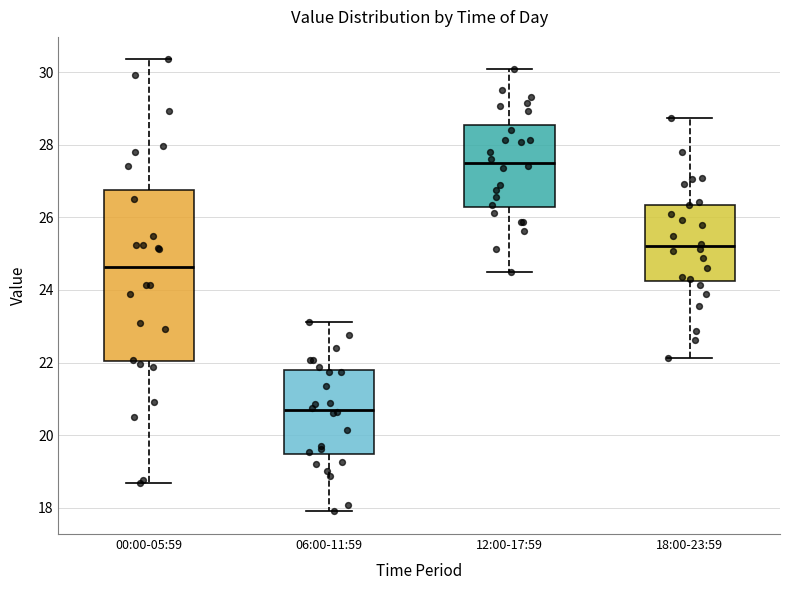

Comparing the boxes themselves (not the whiskers), which one is the tallest?

00:00-05:59